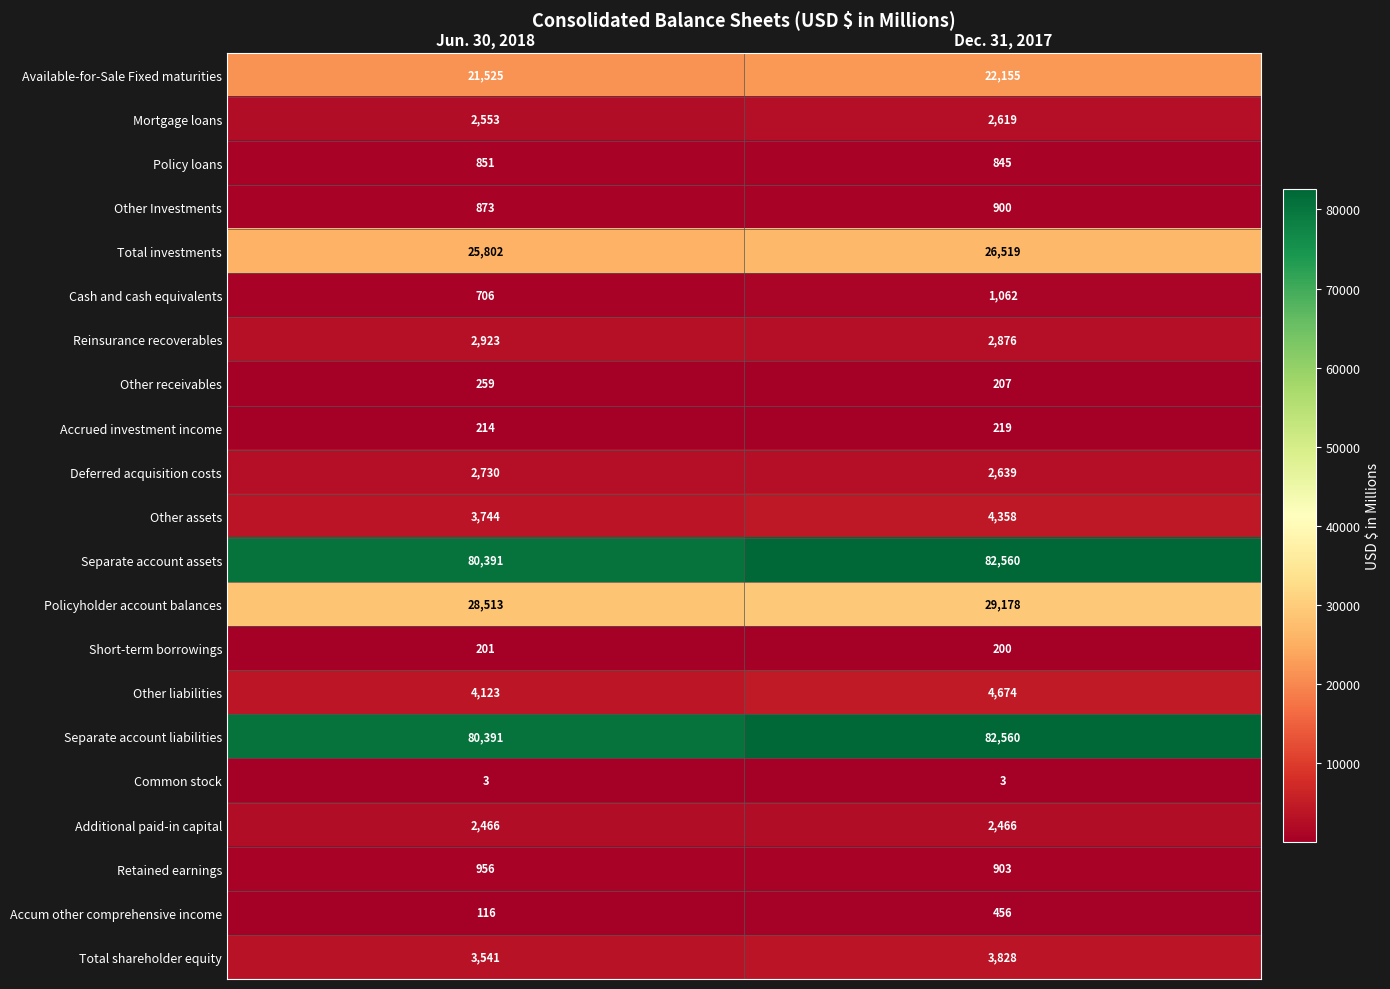

Which category has the highest value across all series?

Dec. 31, 2017